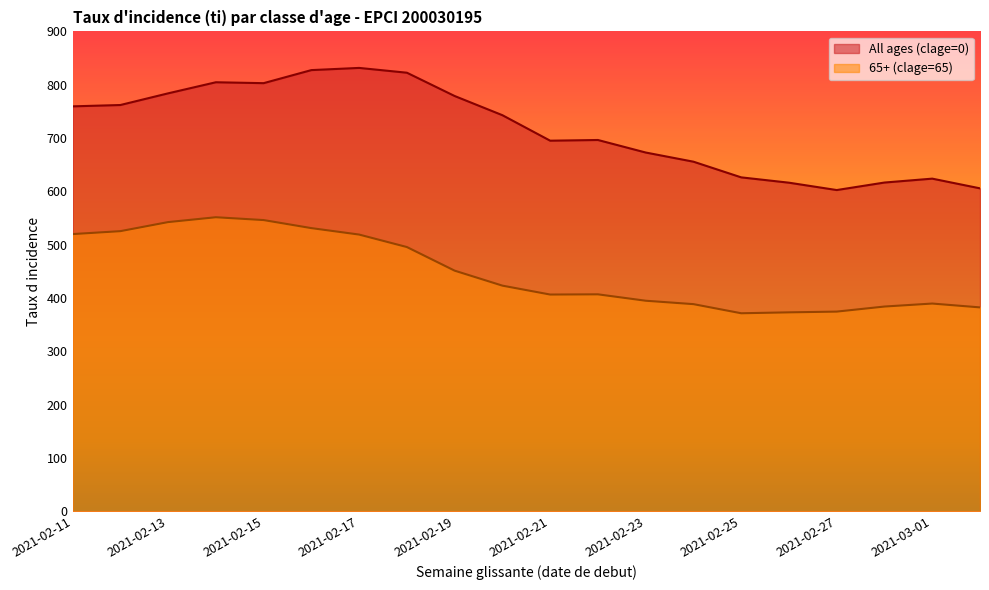

True or false: 65+ (clage=65) has a value of 641.5 at 2021-02-23.

False